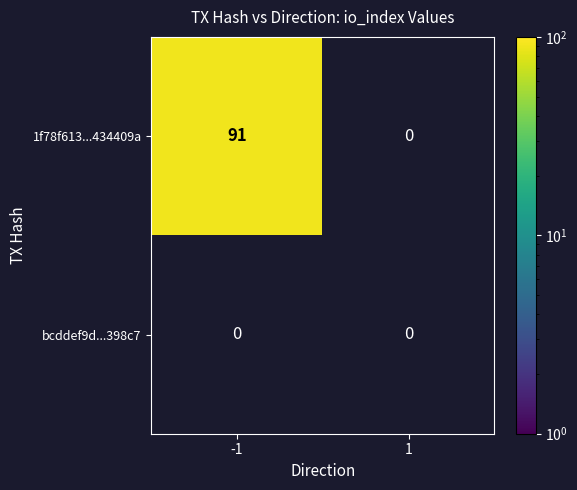

List the series in order of their overall mean, highest first.

1f78f613...434409a, bcddef9d...398c7